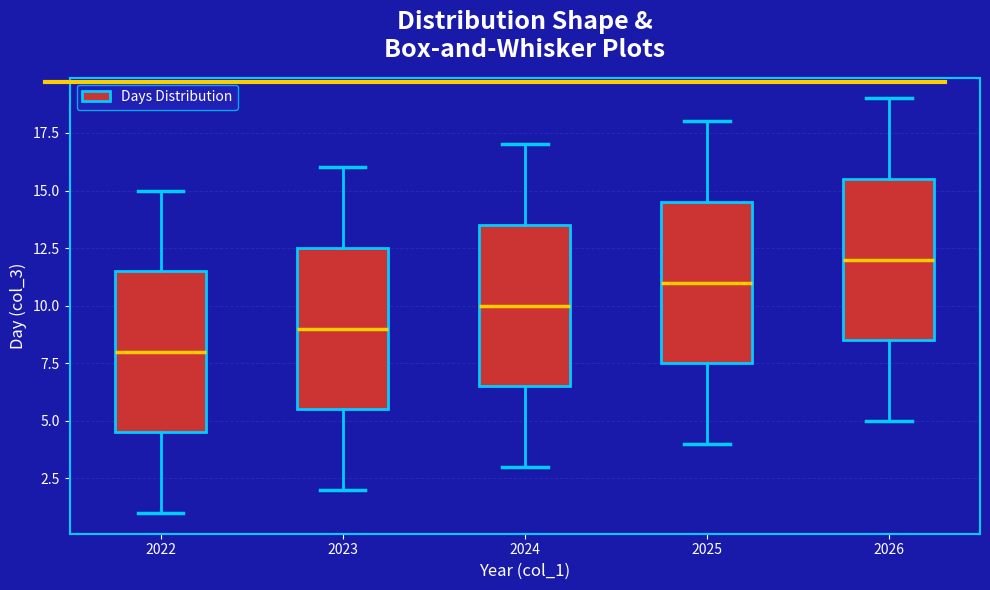

Which box's median line is the highest?

2026